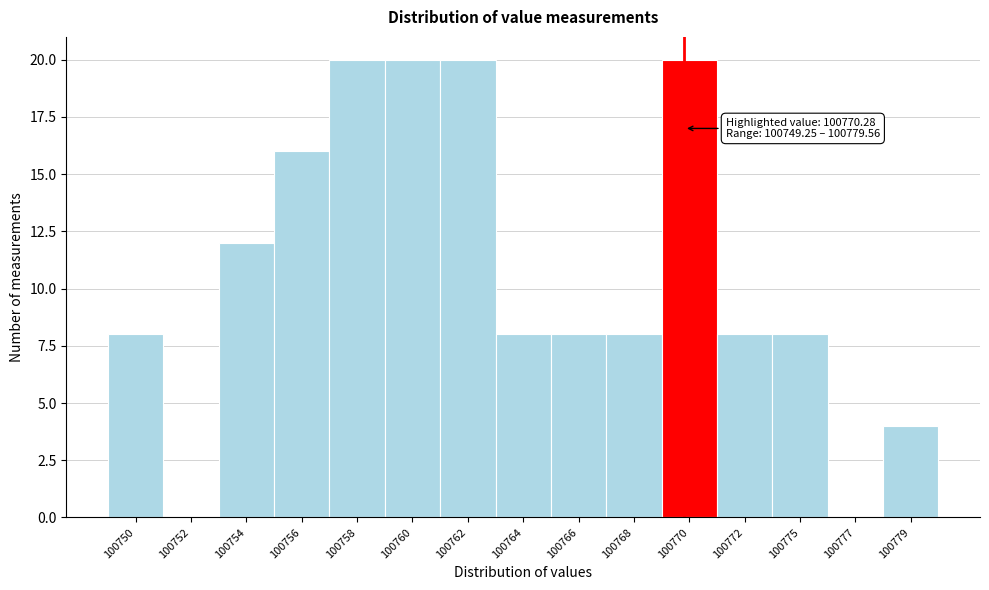

Reading left to right, extract all data points from this chart.

100750=8	100752=0	100754=12	100756=16	100758=20	100760=20	100762=20	100764=8	100766=8	100768=8	100770=20	100772=8	100775=8	100777=0	100779=4